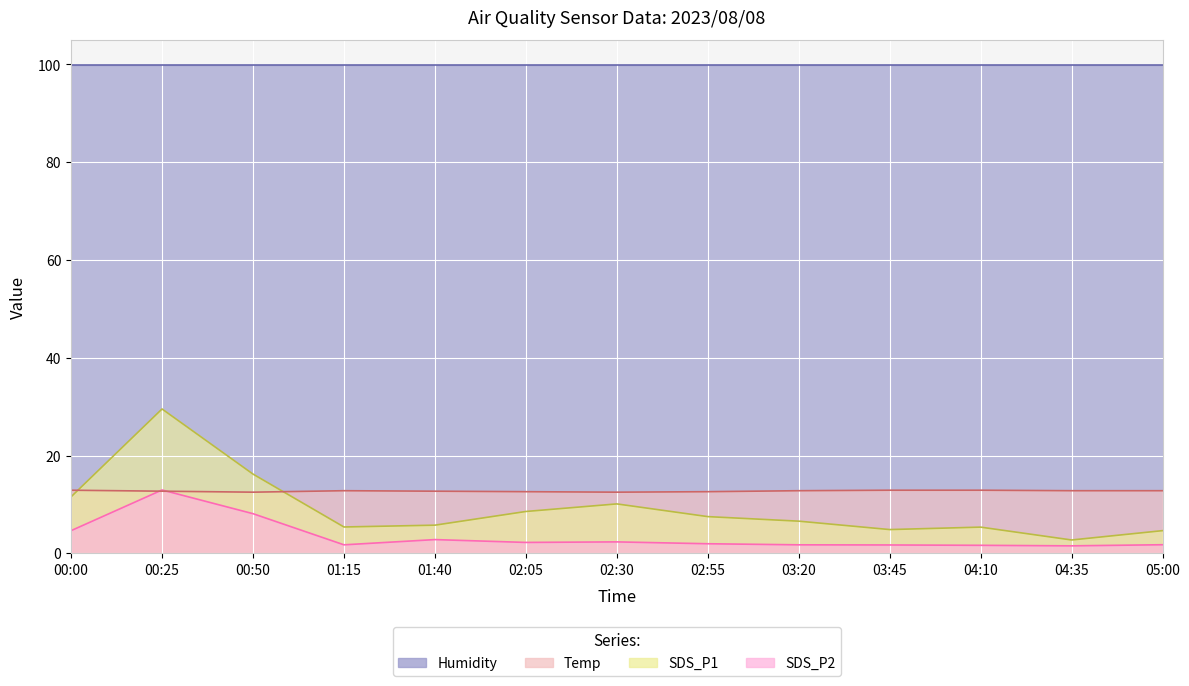

At which category does SDS_P1 reach its first local peak?

00:25